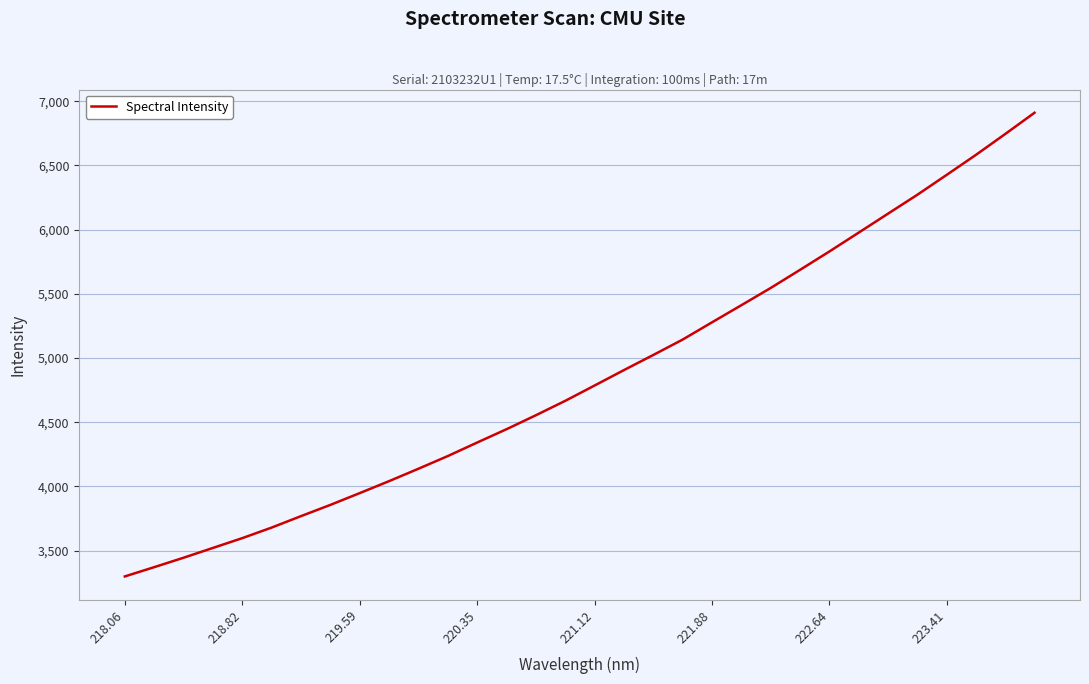

Reading left to right, list all the values displayed in this chart.

3298.2	3370.5	3443.9	3520.3	3596.7	3678.9	3768.3	3855.7	3947.6	4040.8	4137.4	4236.2	4341.5	4445.4	4554.0	4666.2	4785.6	4905.7	5023.4	5143.3	5277.6	5410.8	5545.0	5686.1	5829.1	5976.0	6123.7	6270.9	6425.7	6581.8	6744.5	6910.1